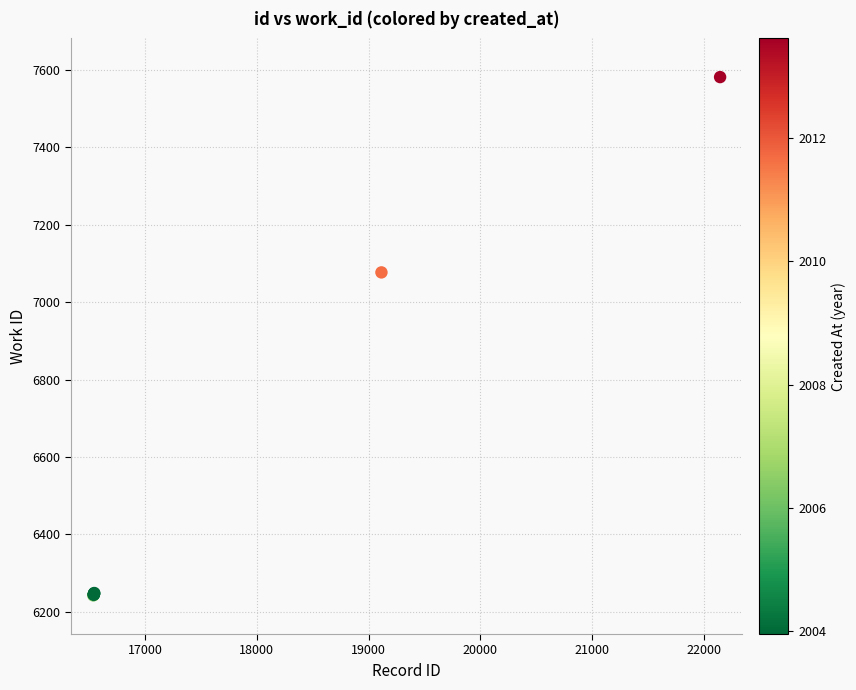

What Y value in the scatter plot is closest to 6912?

7077